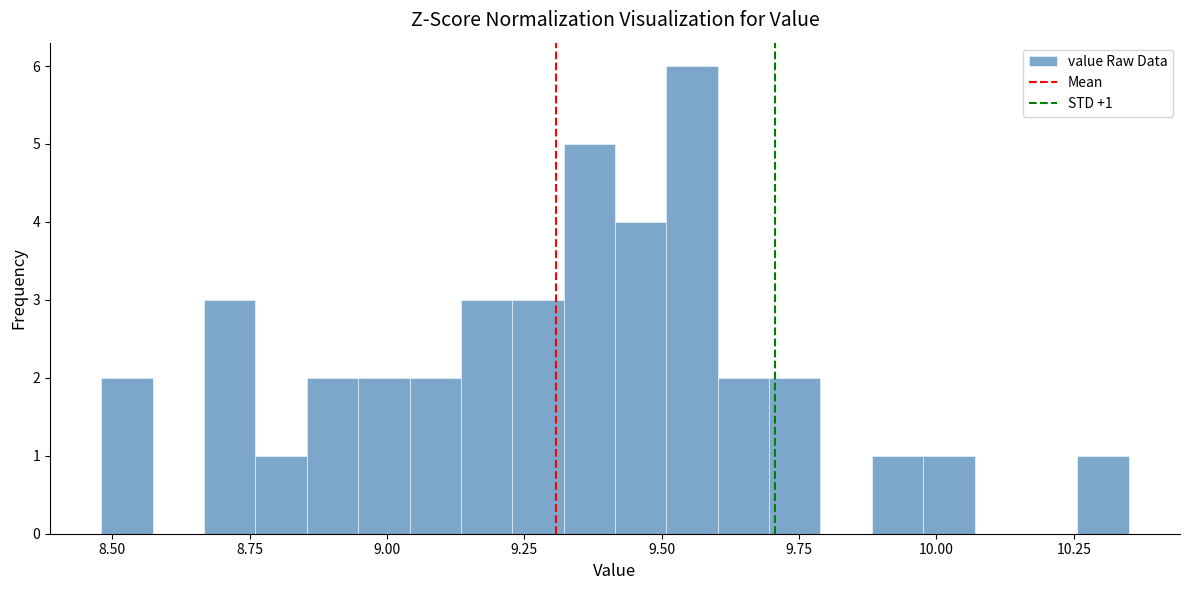

Read against the x-axis, roughly where is the centre of the tallest bar?

9.55